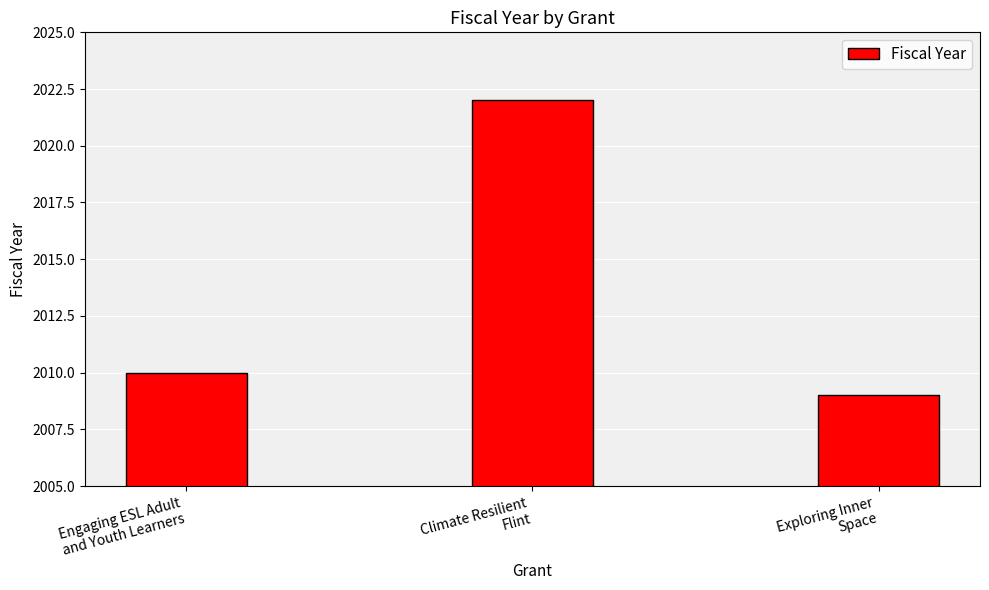

Reading left to right, transcribe all the data shown in this chart.

Engaging ESL Adult
and Youth Learners=2010	Climate Resilient
Flint=2022	Exploring Inner
Space=2009